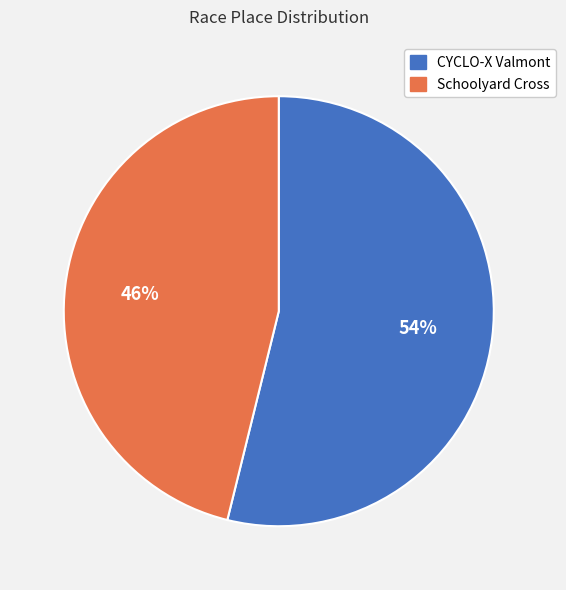

To the nearest percent, what is the difference between the largest and smallest slice percentages?

8%